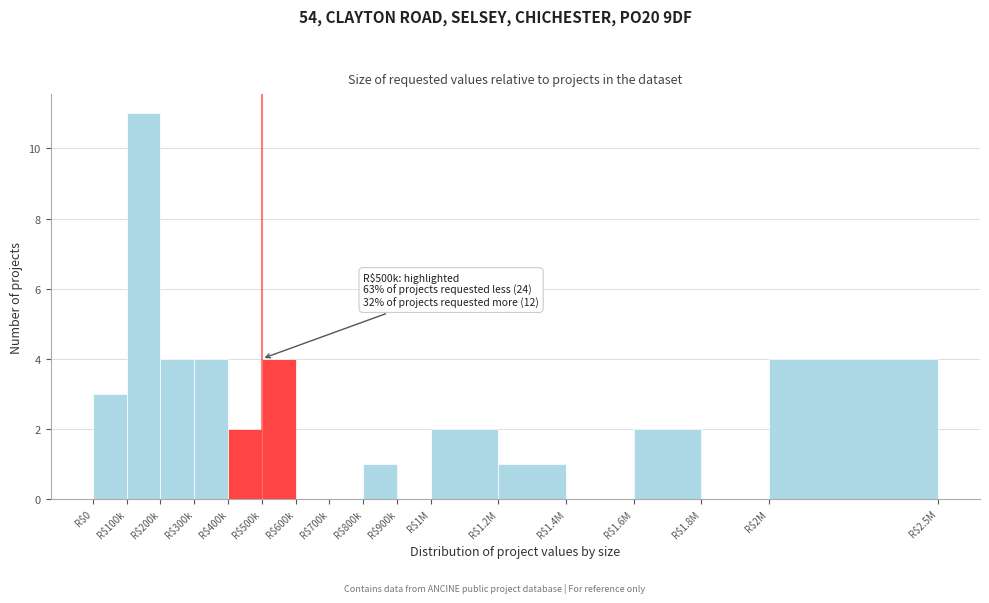

What is the maximum value shown in the chart?

11